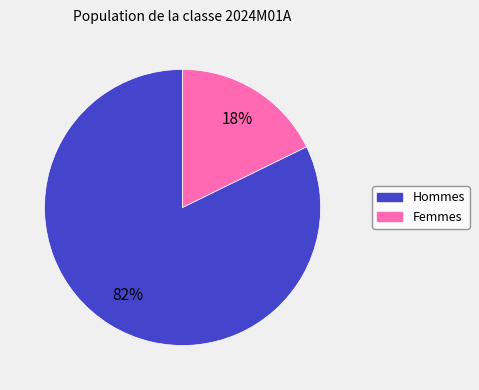

What percentage is the Femmes slice, to the nearest percent?

18%